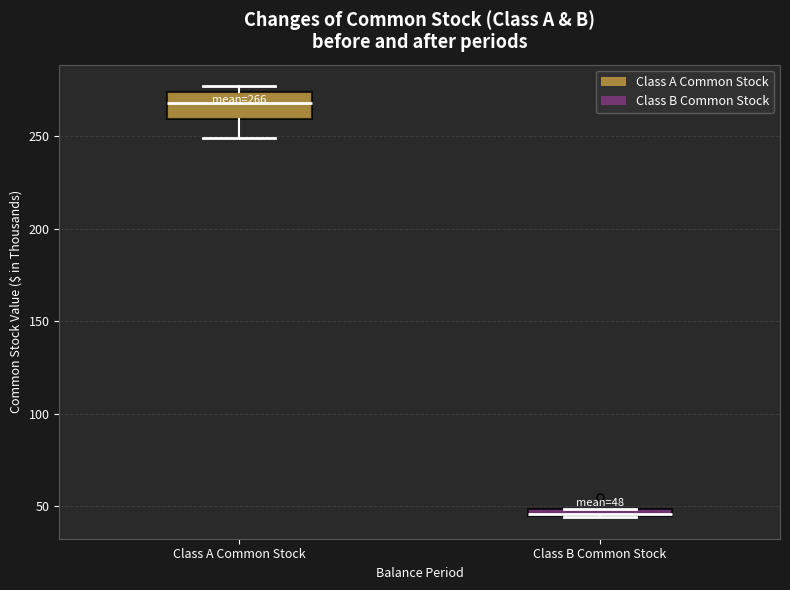

Comparing the boxes themselves (not the whiskers), which one is the tallest?

Class A Common Stock